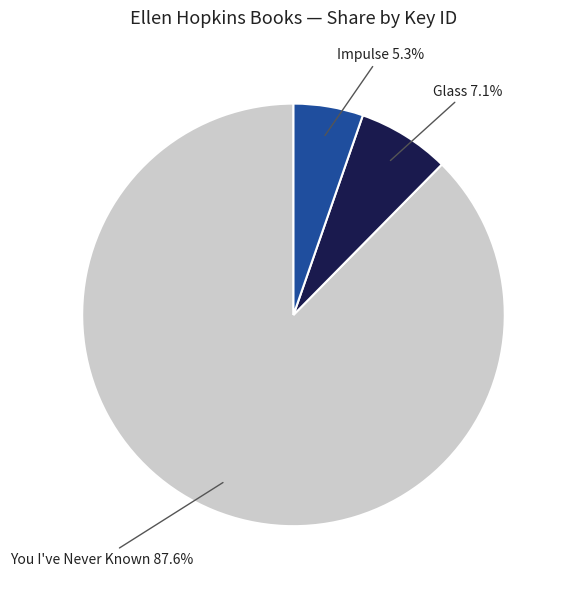

Is there a majority slice in this chart?

Yes